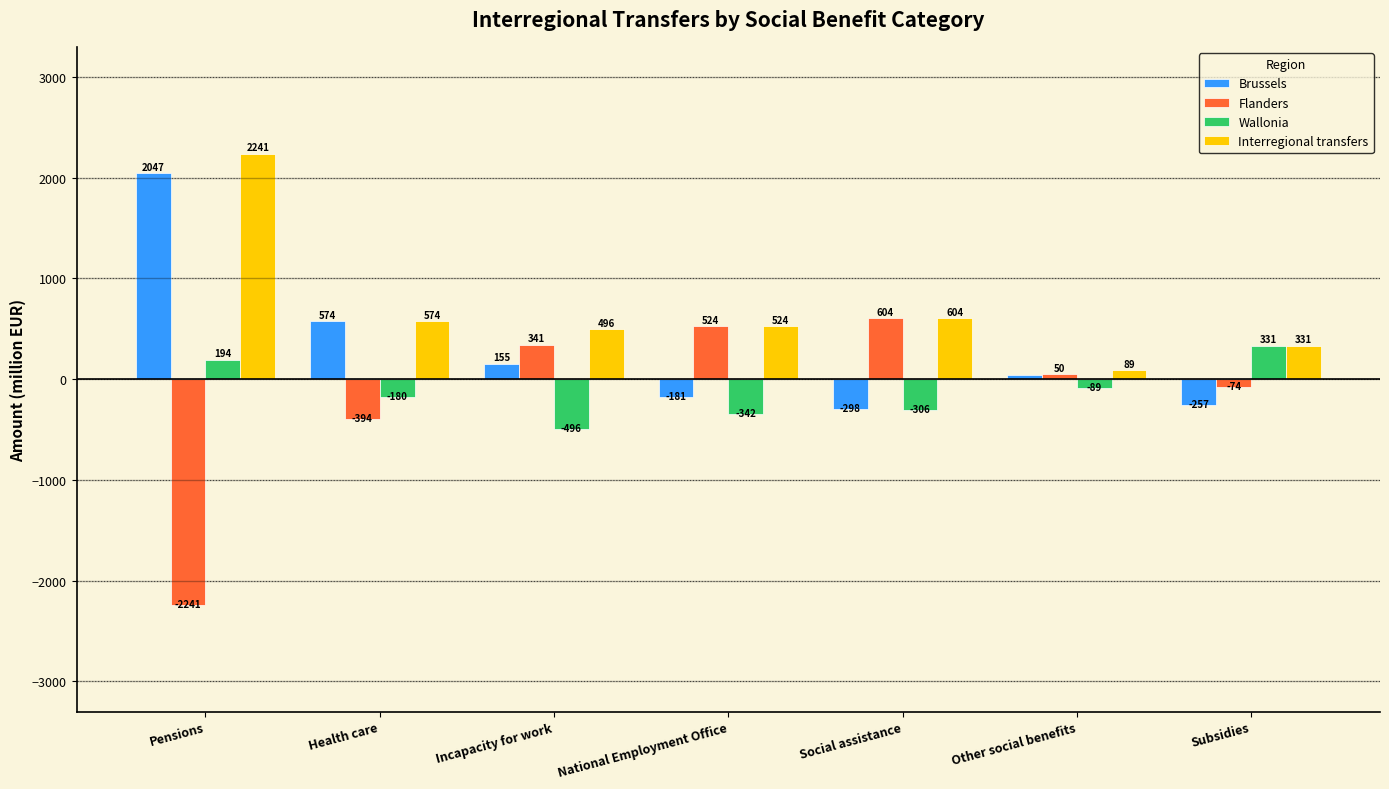

At which category is the sum across all series the highest?

Pensions